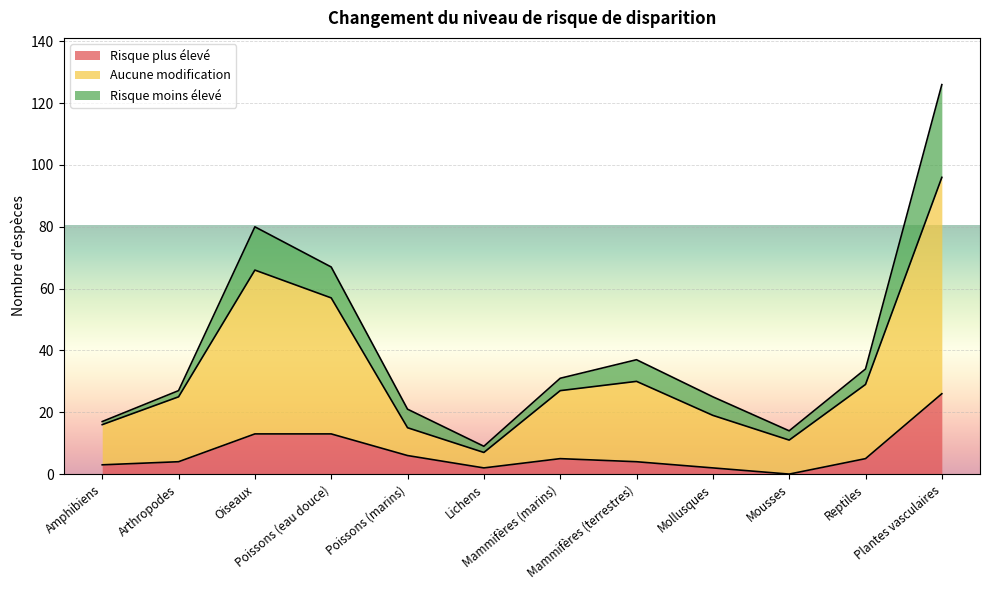

Which category has the highest value across all series?

Plantes vasculaires